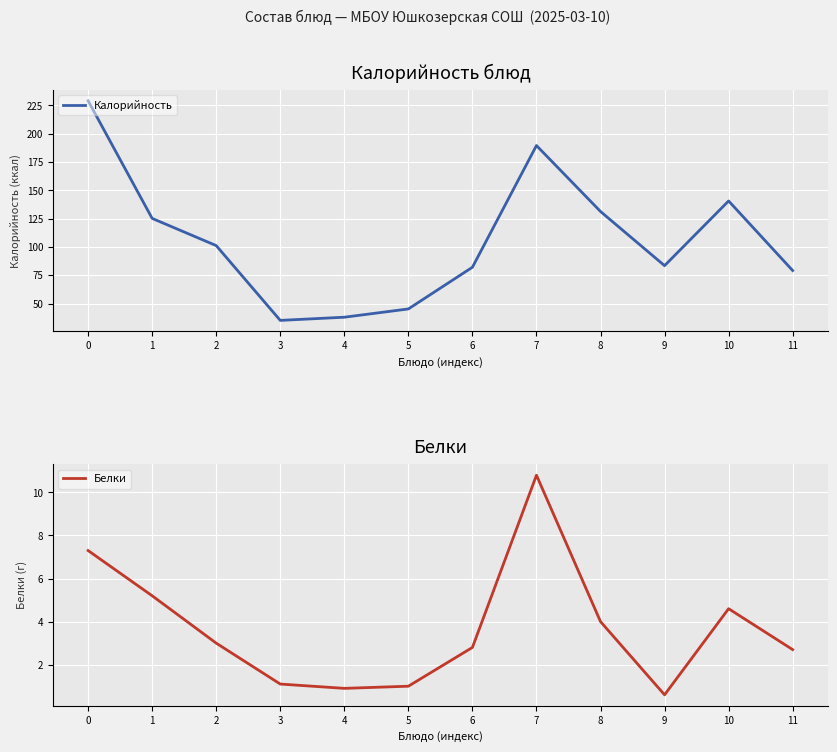

How many data points does each series have?

12